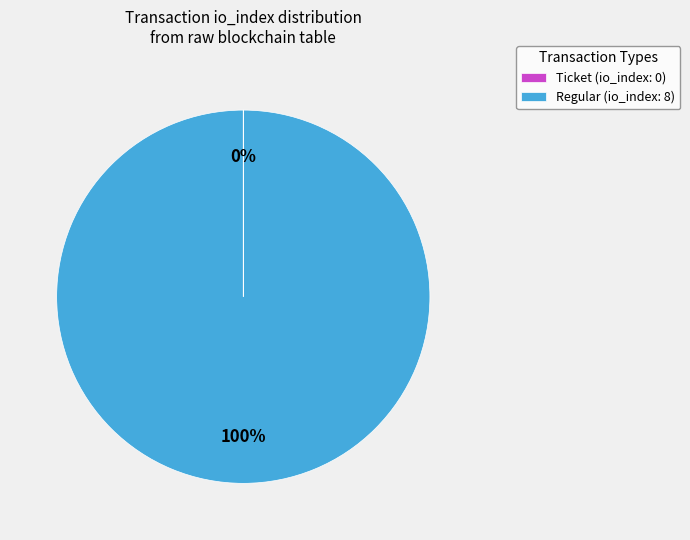

To the nearest percent, what portion does Regular (io_index: 8) represent?

100%